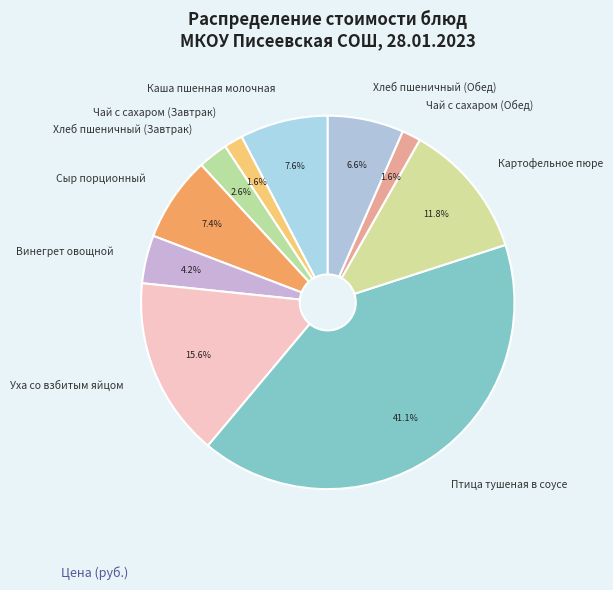

How many segments does this pie chart have?

10